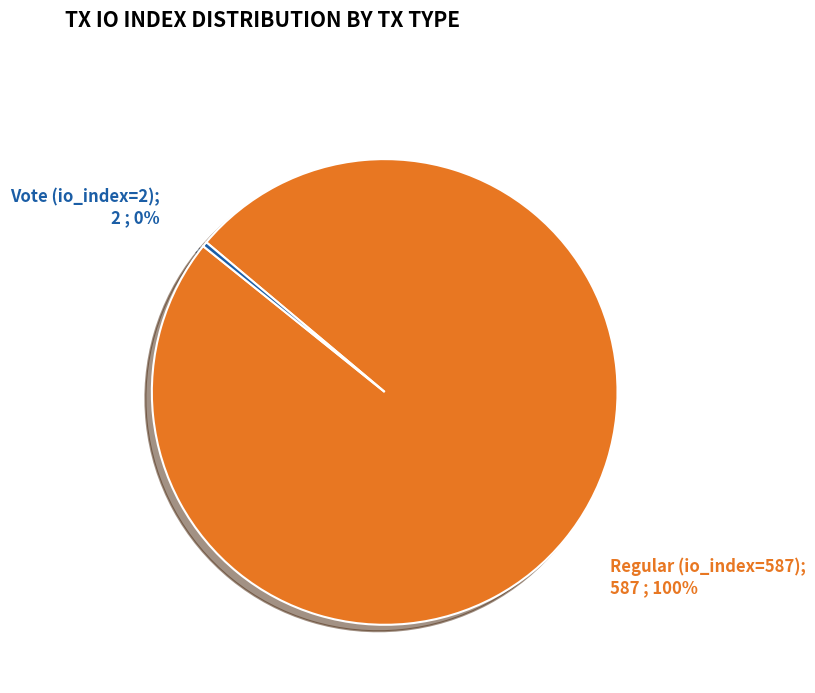

To the nearest percent, what is the average slice percentage?

50%